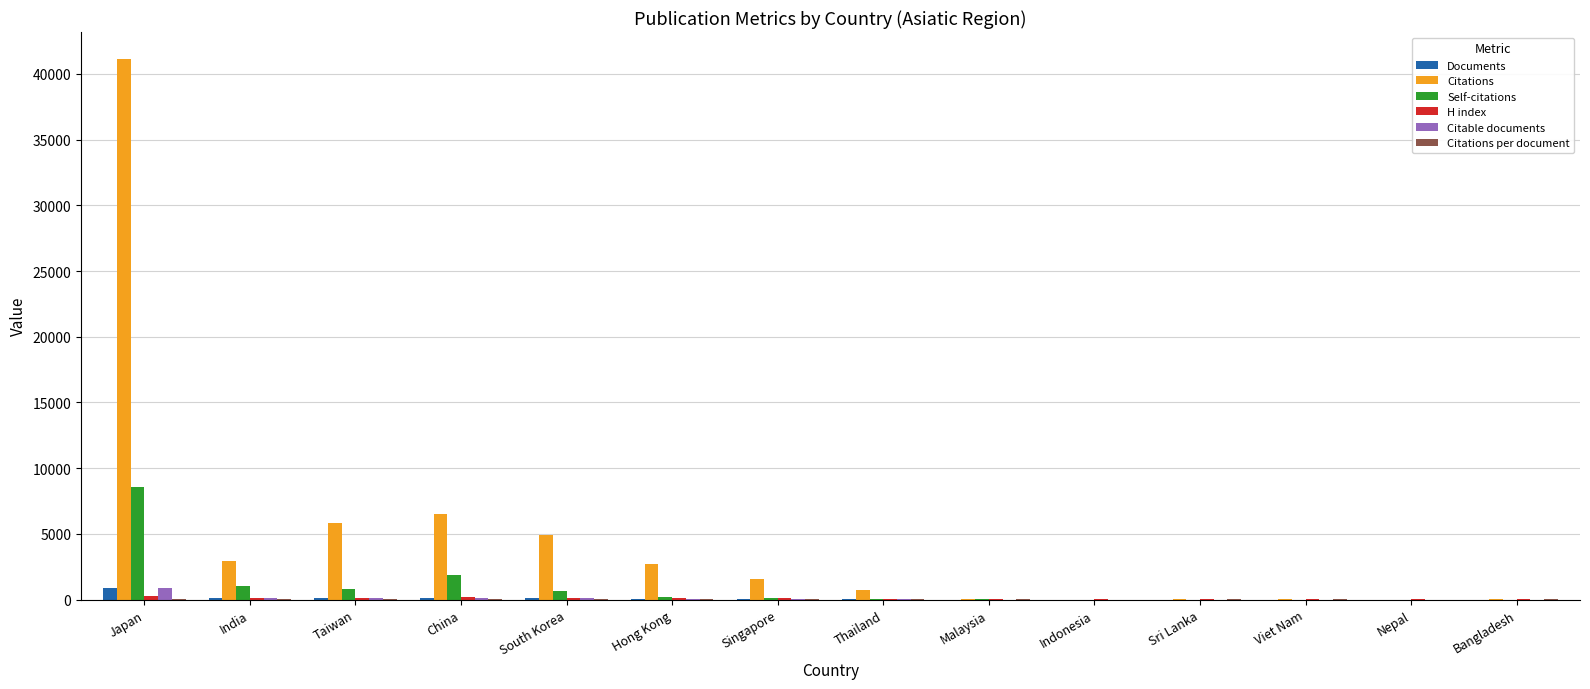

At which label does Citations reach its peak?

Japan